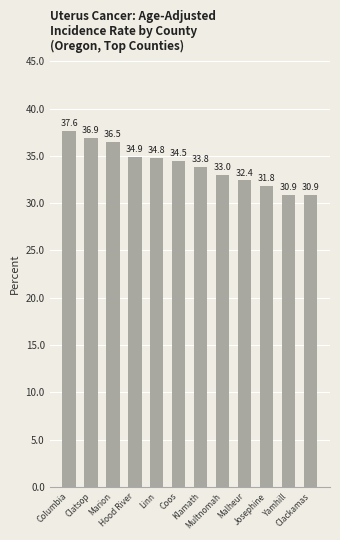

What is the value of the 7th bar from the left?

33.8